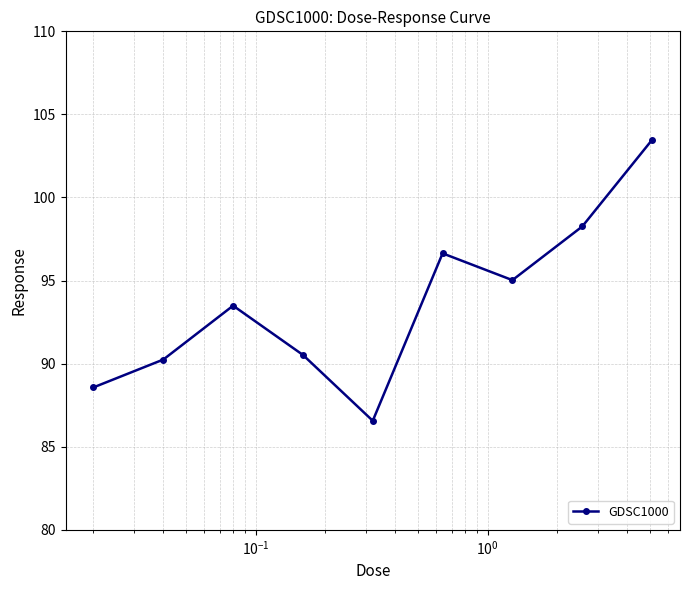

What is the sum of all values?

842.8